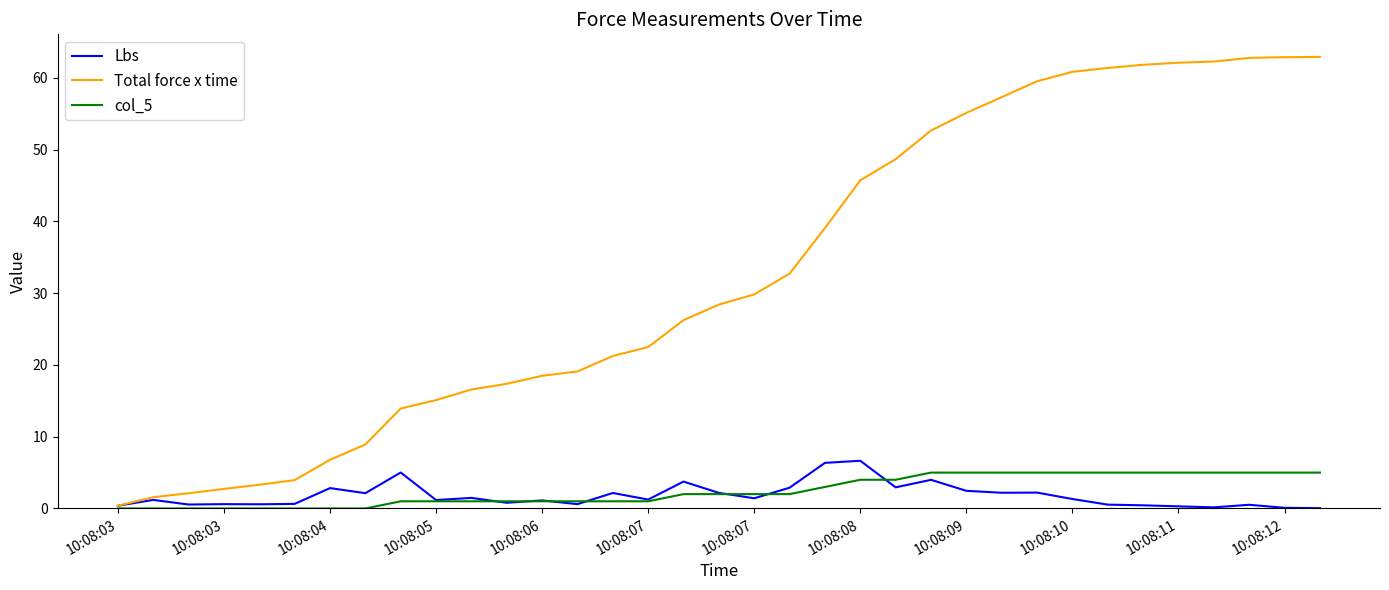

What is the maximum value shown in the chart?

62.9